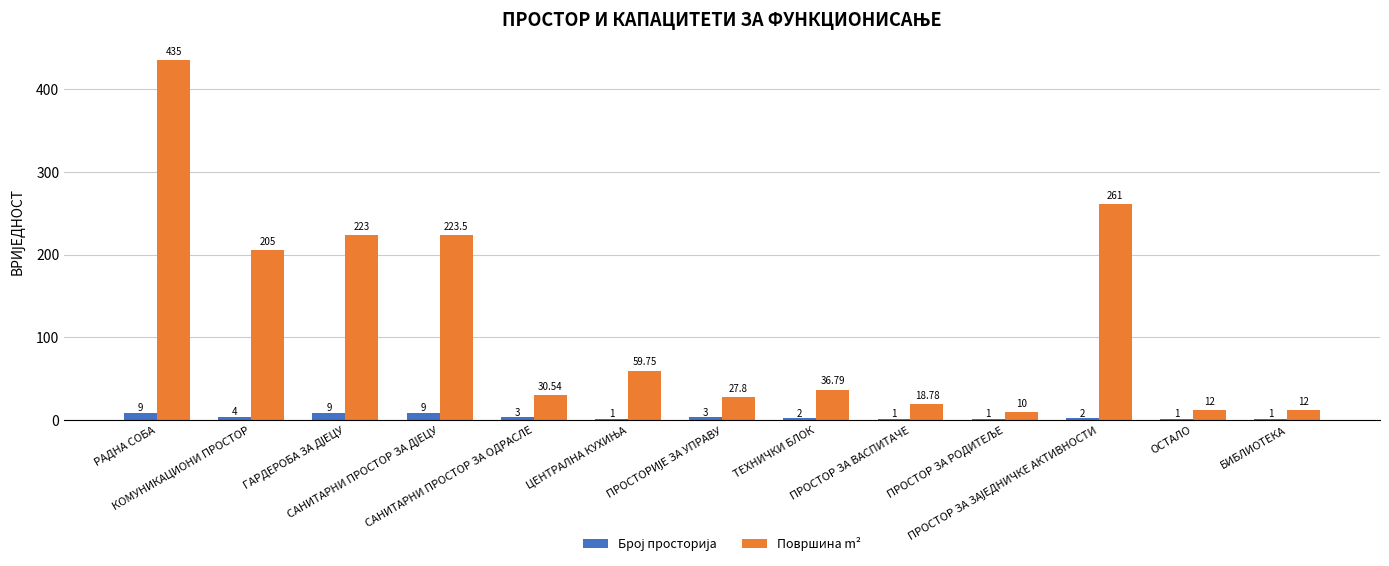

At which category is the sum across all series the highest?

РАДНА СОБА